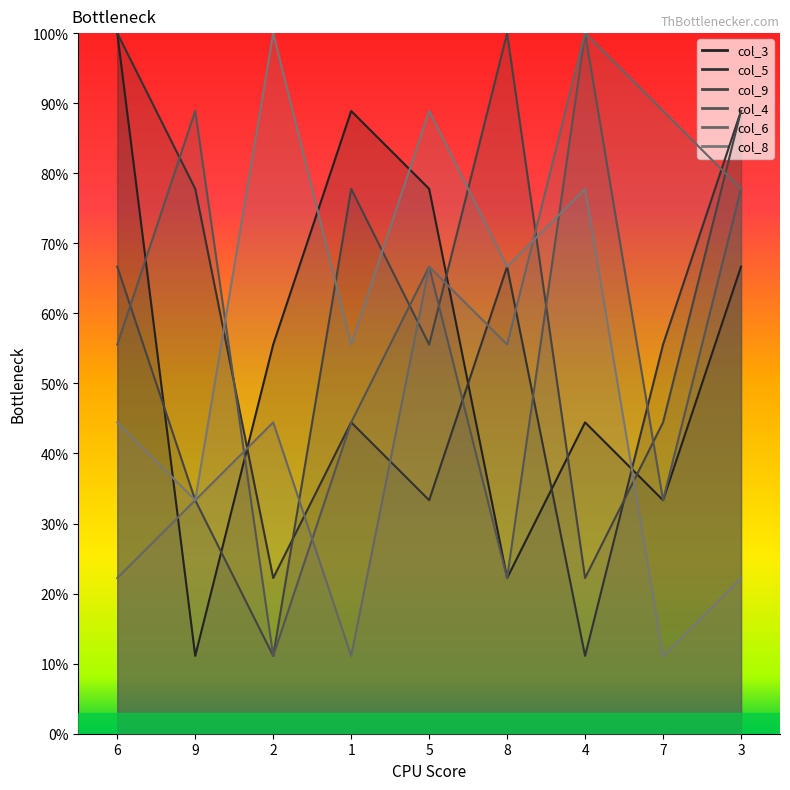

Where does the col_5 series first go above 55?

6